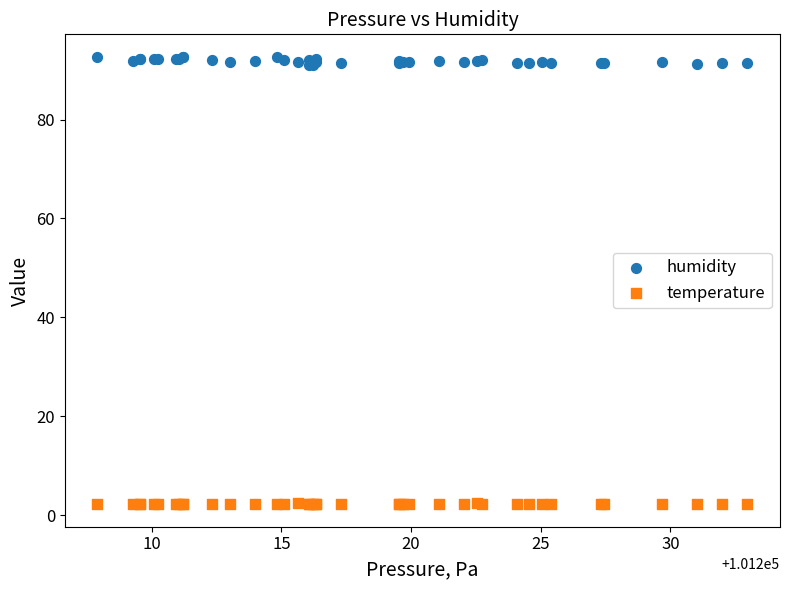

Which series reaches the maximum Y coordinate?

humidity